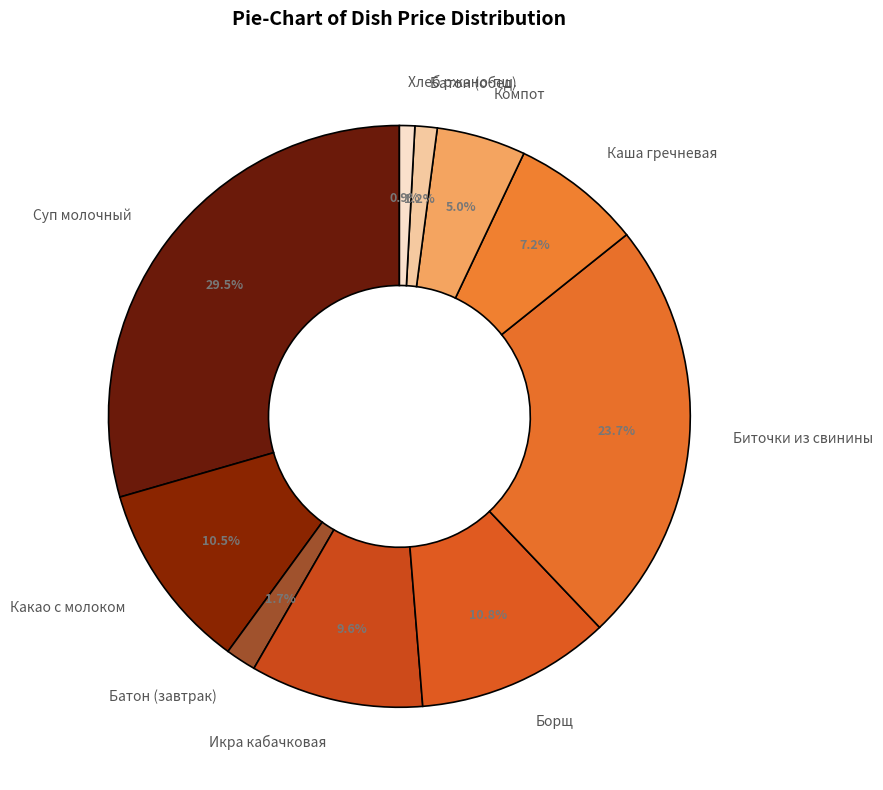

Is Батон (обед) the majority of the pie?

No